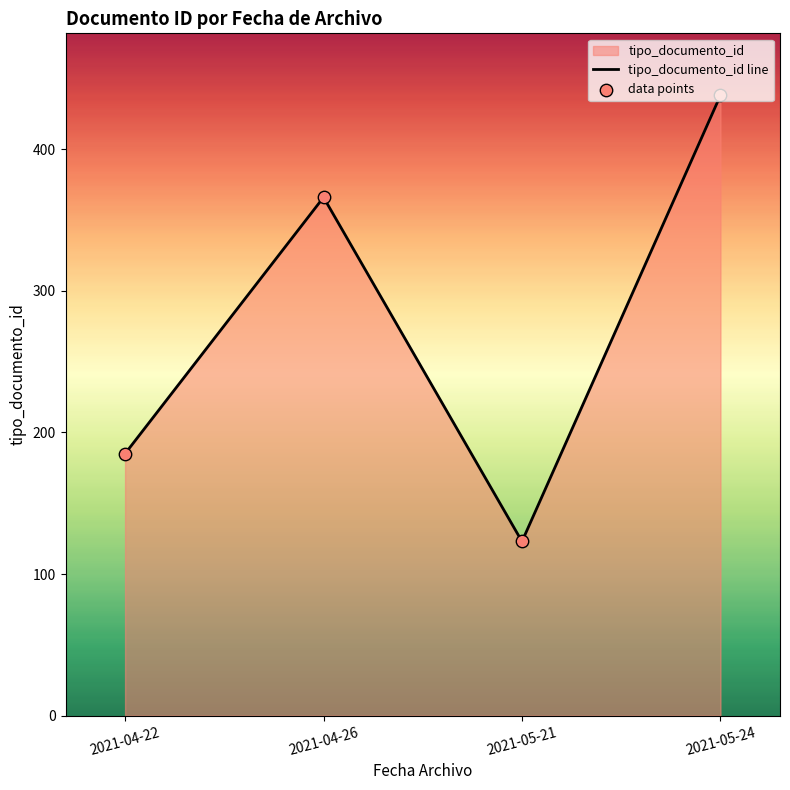

Which series contains the highest Y value?

tipo_documento_id line